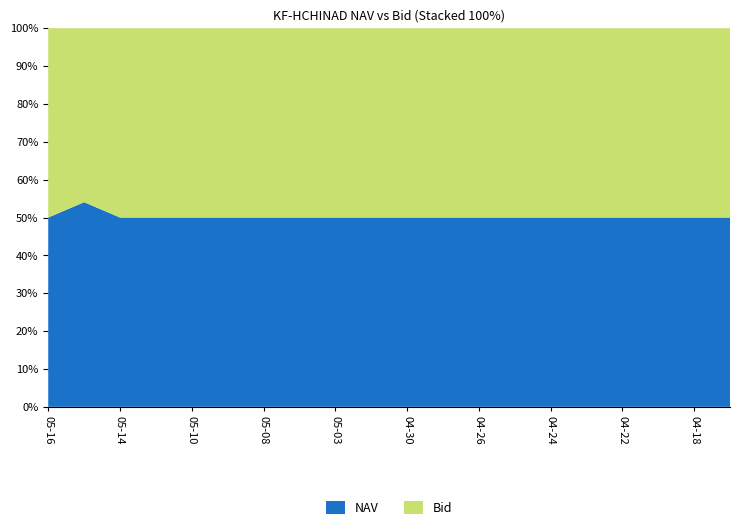

Reading left to right, what are all the values shown in this chart?

NAV: 6.6	6.5	6.5	6.6	6.5	6.5	6.4	6.4	6.4	6.3	6.2	6.2	6.1	6.0	6.1	5.9	5.9	5.8	5.9	5.9
Bid: 6.6	0.0	6.5	6.6	6.5	6.5	6.4	6.4	6.4	6.3	6.2	6.2	6.1	6.0	6.1	5.9	5.9	5.8	5.9	5.9